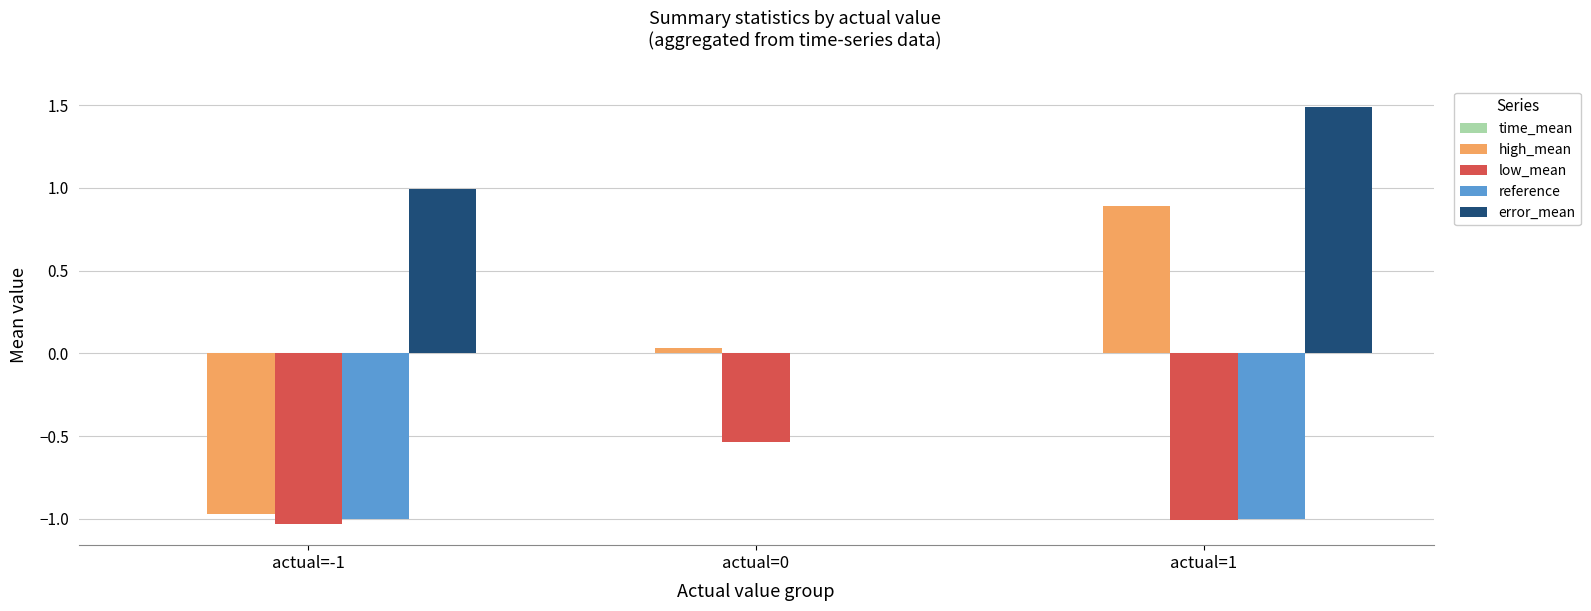

Which series has the largest total across all categories?

error_mean